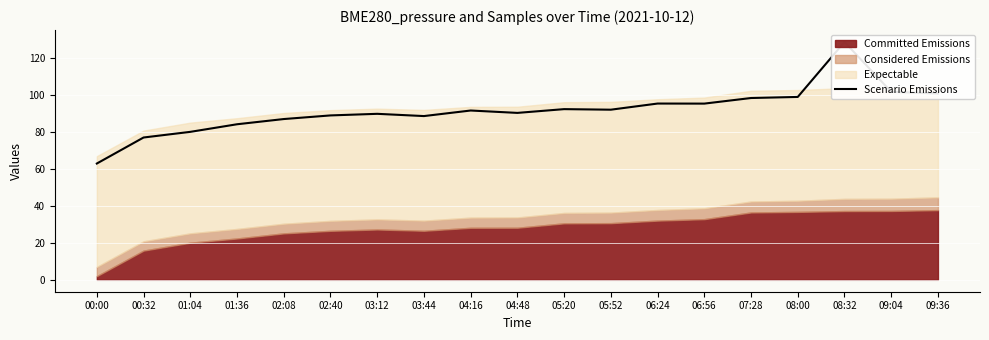

How many points are lower than both their immediate neighbors (excluding endpoints)?

4